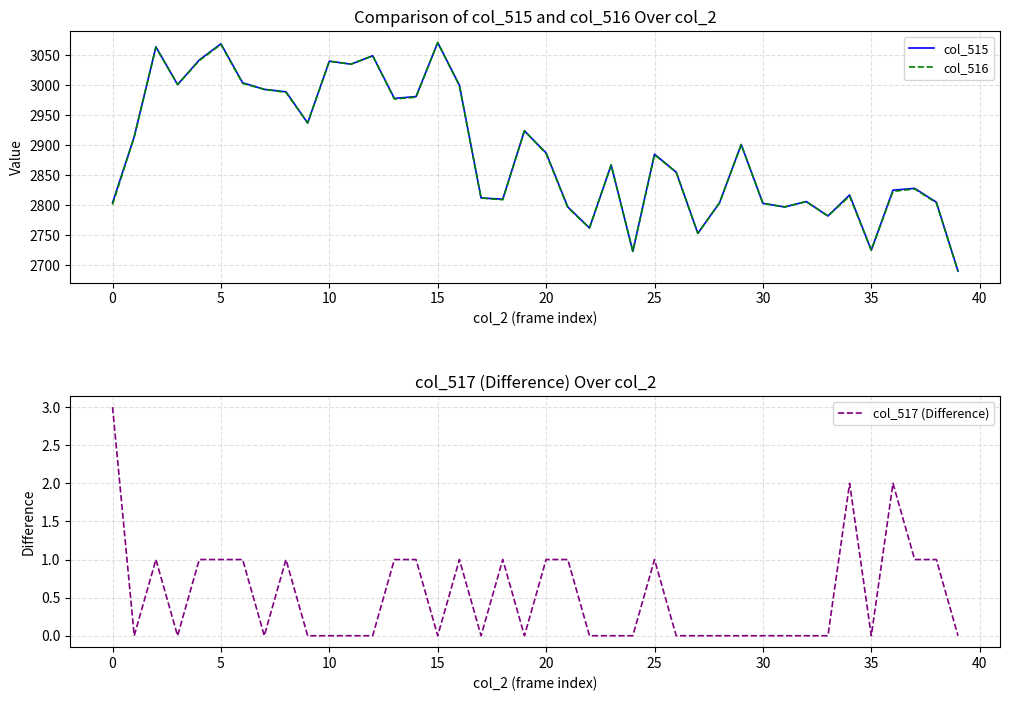

True or false: col_517 (Difference) and col_515 cross at least once.

False